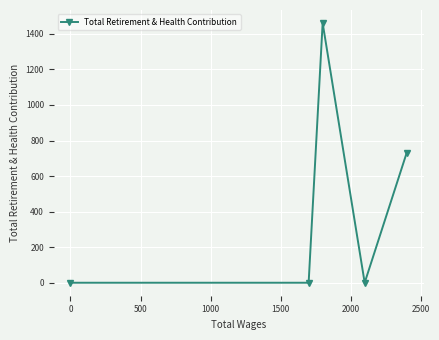

What is the difference between the maximum and minimum values?

1461